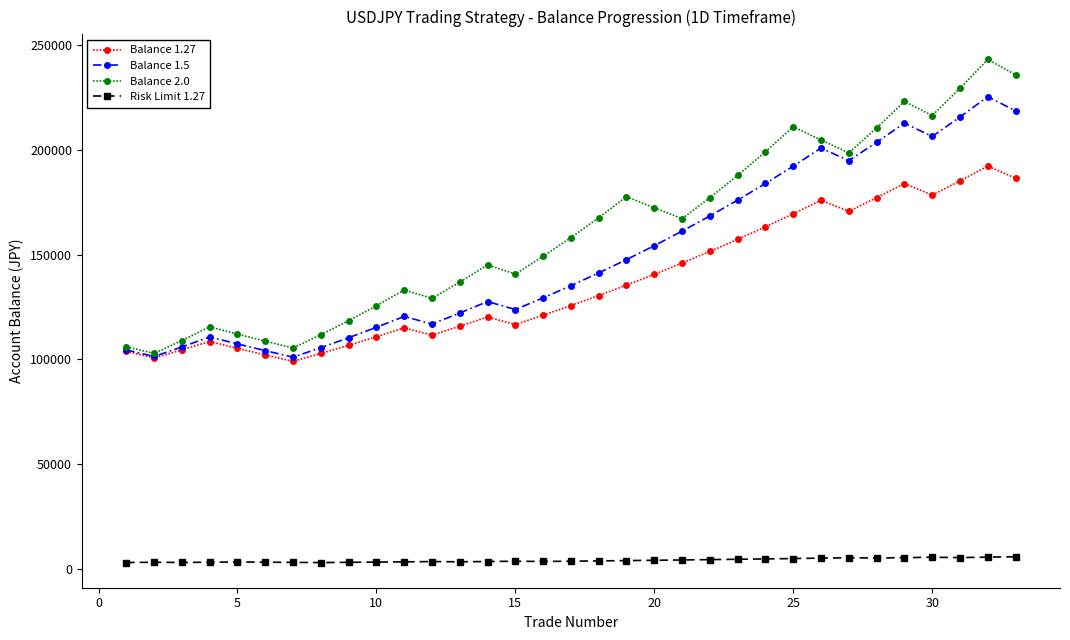

Rank the series by their maximum value, from highest to lowest.

Balance 2.0, Balance 1.5, Balance 1.27, Risk Limit 1.27